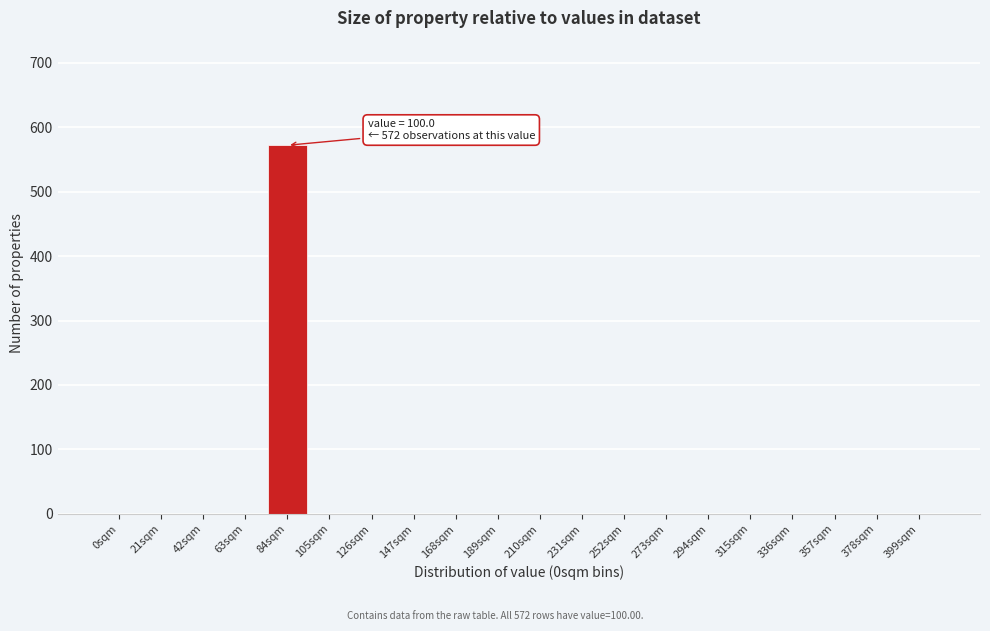

Reading left to right, transcribe all the data shown in this chart.

0sqm=0	21sqm=0	42sqm=0	63sqm=0	84sqm=572	105sqm=0	126sqm=0	147sqm=0	168sqm=0	189sqm=0	210sqm=0	231sqm=0	252sqm=0	273sqm=0	294sqm=0	315sqm=0	336sqm=0	357sqm=0	378sqm=0	399sqm=0